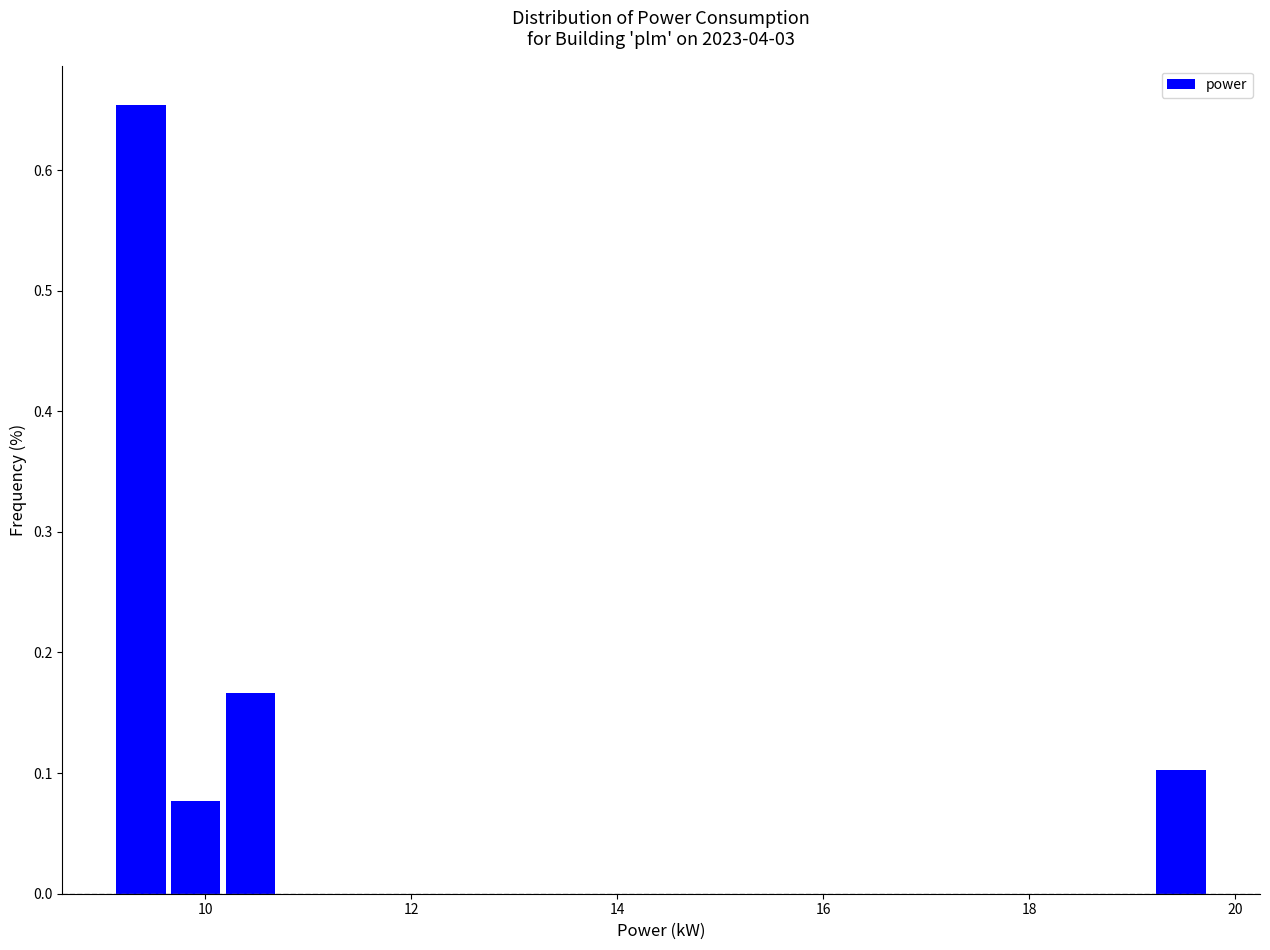

Read against the x-axis, roughly where is the centre of the tallest bar?

9.4